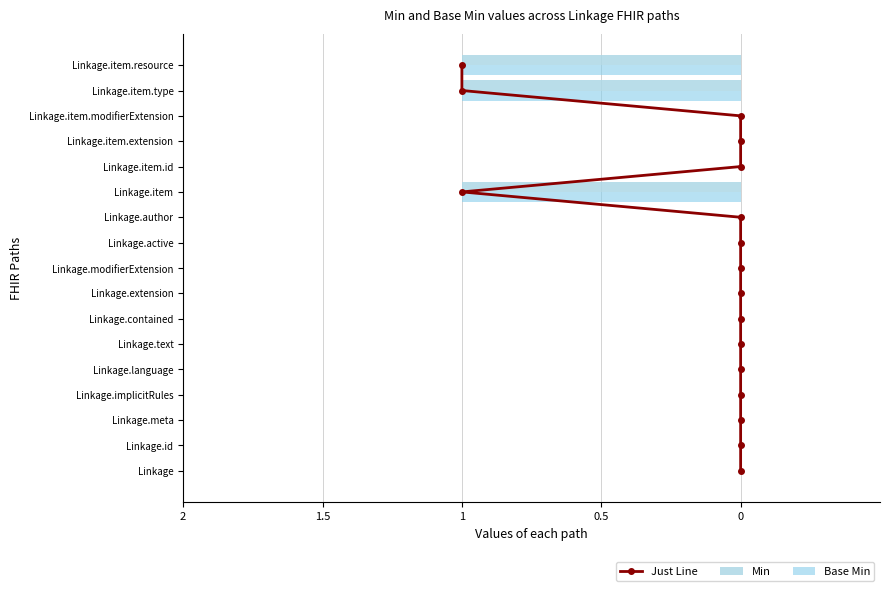

How many series are shown in this chart?

3